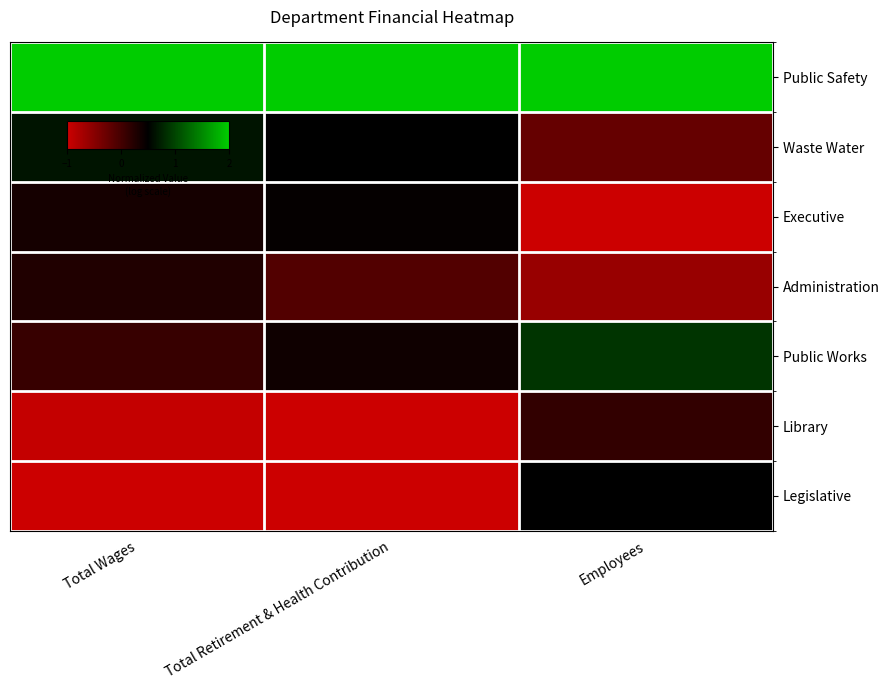

Which series changed the most between Total Wages and Employees?

Legislative